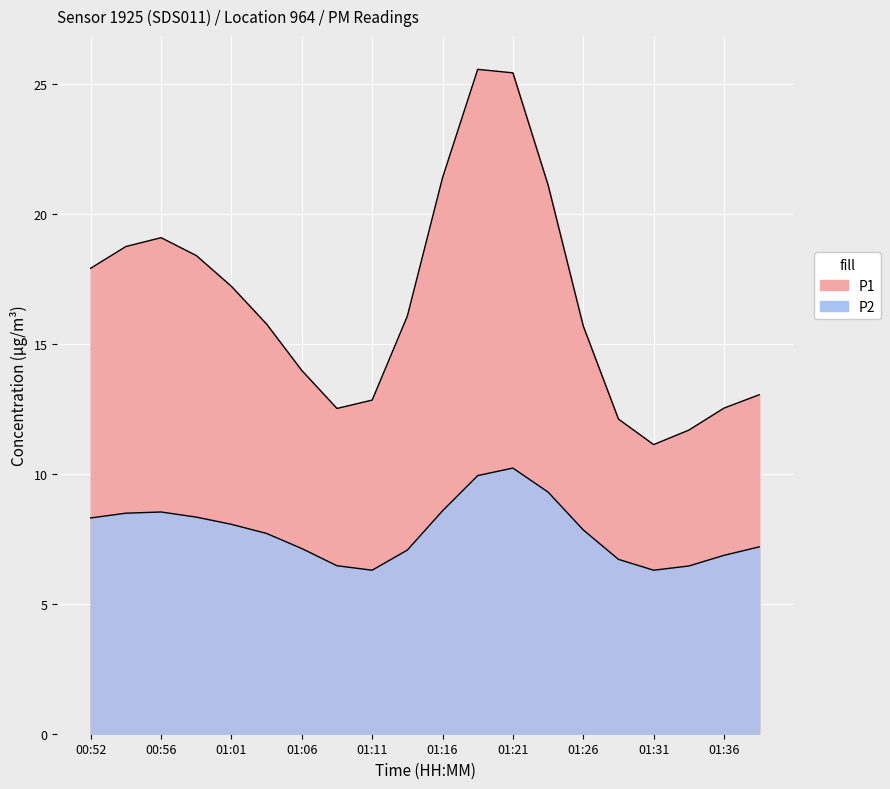

True or false: P1 and P2 cross at least once.

False